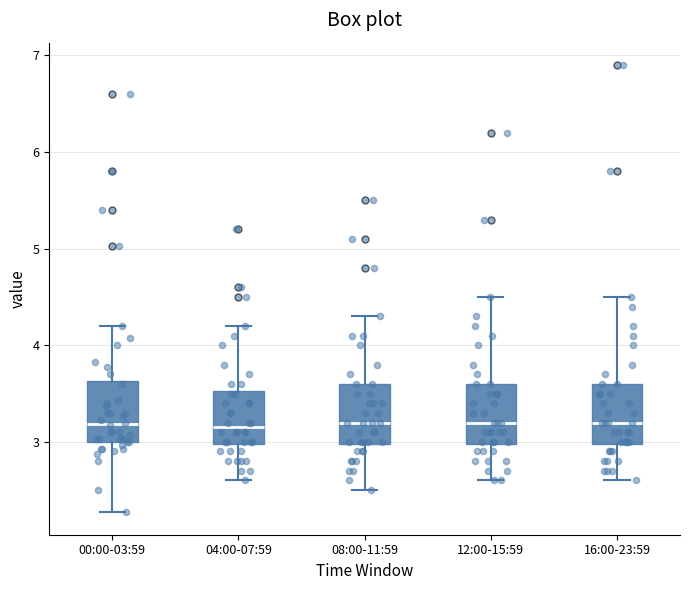

Reading left to right, transcribe this box plot: for each box, give where its median line is, the range the box spans, and where its two whiskers end, as read against the y-axis. The values are not printed on the chart, so give them approximately, as read against the axis.

00:00-03:59: median 3.2, box 3.0 to 3.6, whiskers 2.3 to 4.2
04:00-07:59: median 3.2, box 3.0 to 3.5, whiskers 2.6 to 4.2
08:00-11:59: median 3.2, box 3.0 to 3.6, whiskers 2.5 to 4.3
12:00-15:59: median 3.2, box 3.0 to 3.6, whiskers 2.6 to 4.5
16:00-23:59: median 3.2, box 3.0 to 3.6, whiskers 2.6 to 4.5